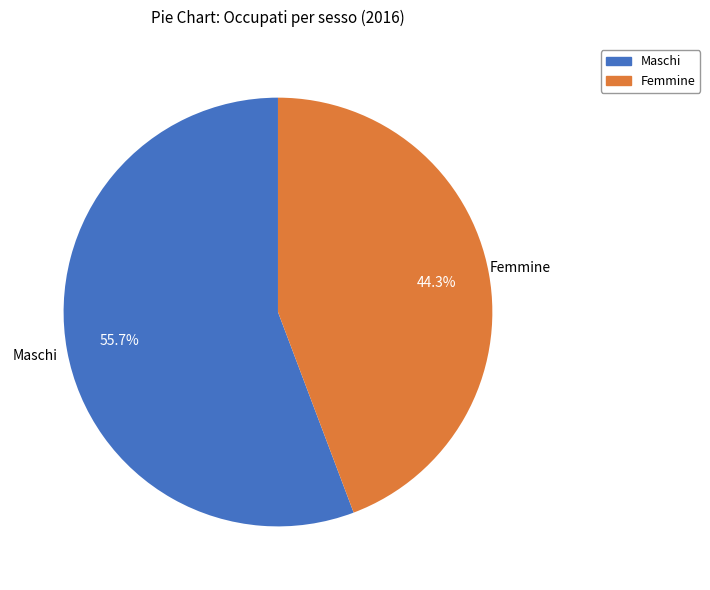

Is there a majority slice in this chart?

Yes